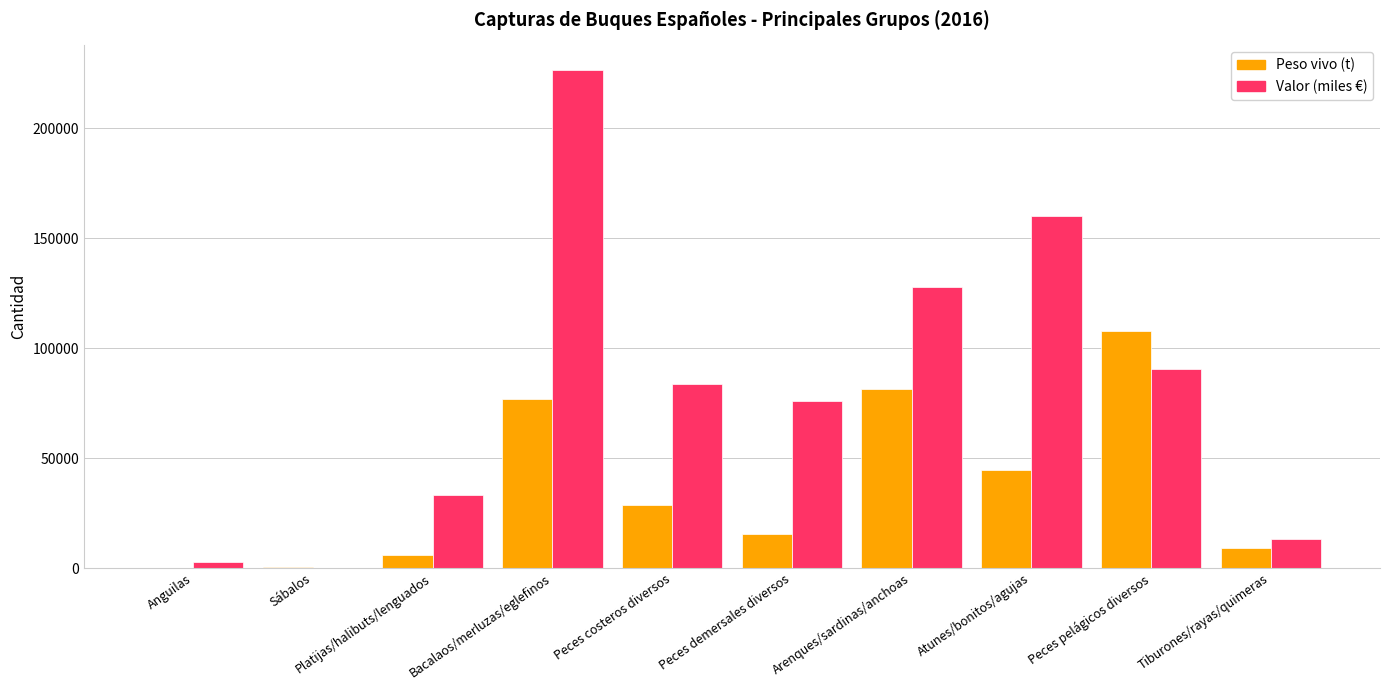

What is the greatest value displayed?

226423.1